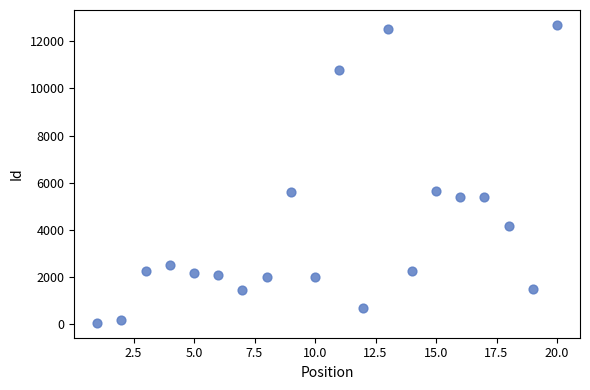

What is the range of X values (max minus min)?

19